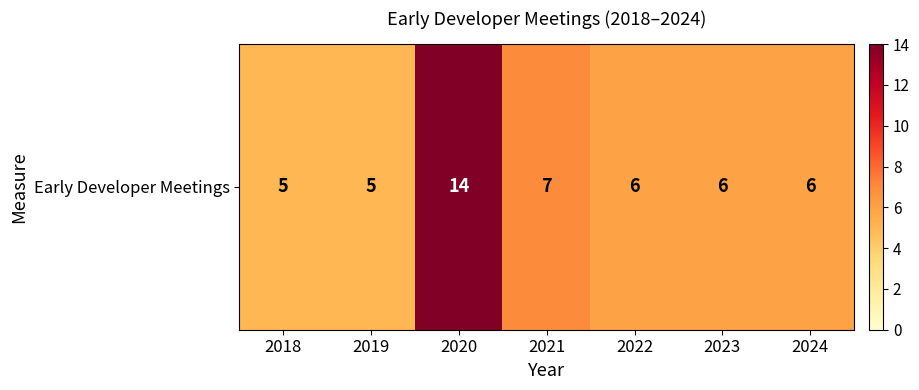

What is the approximate value at 2018?

5